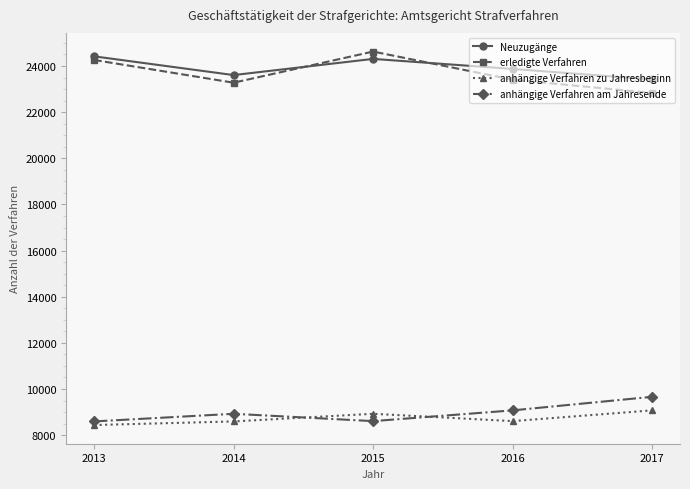

The value of erledigte Verfahren at 2016 is 36317. True or false?

False